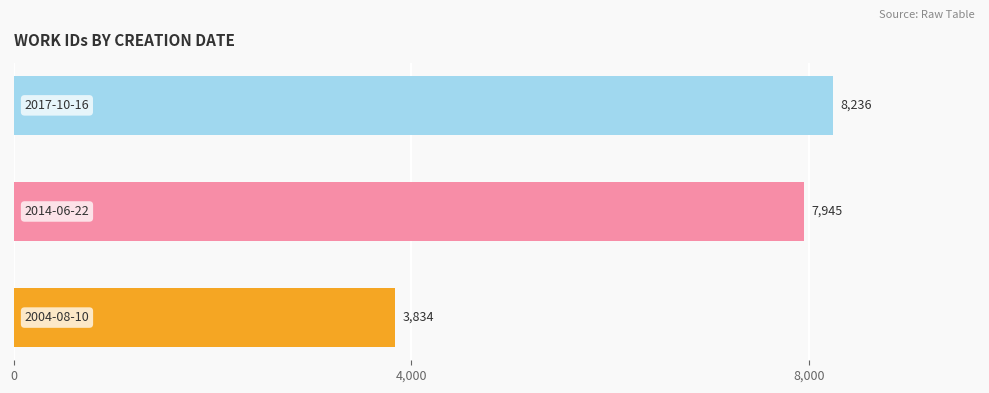

What is the difference between the maximum and minimum values?

4402